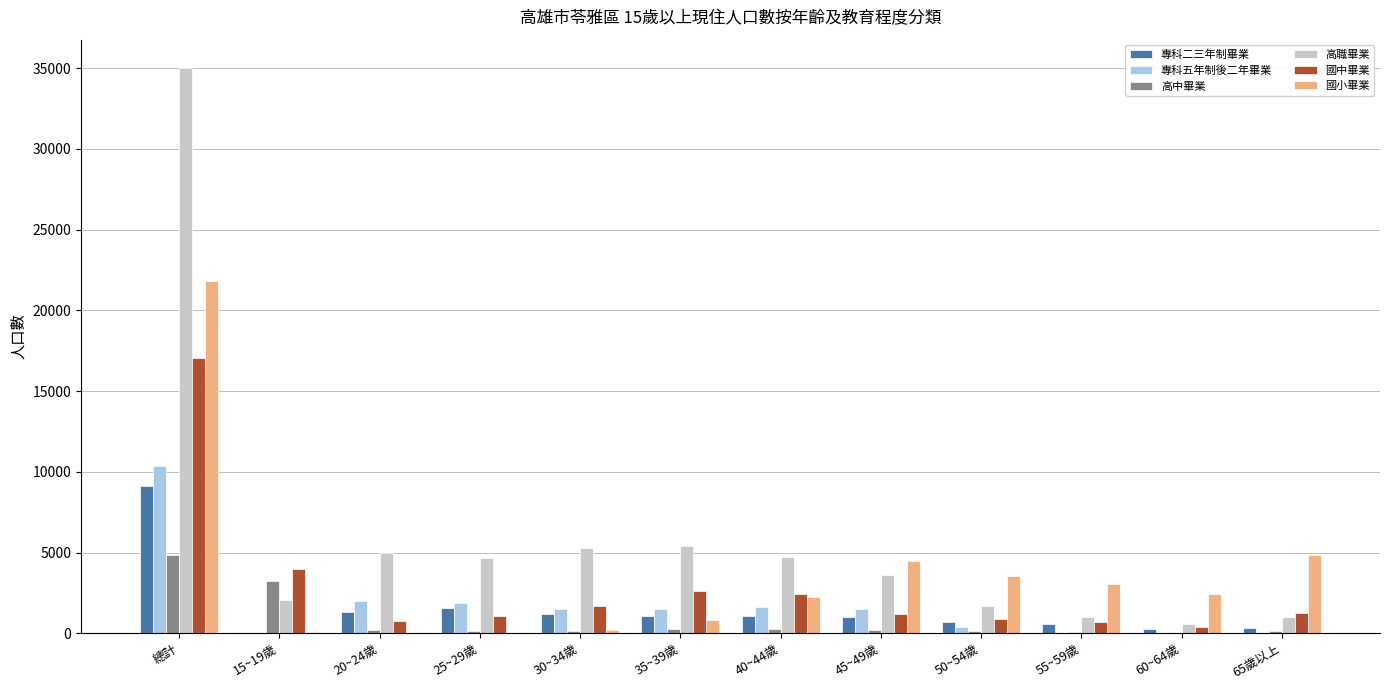

True or false: 高中畢業 has a value of 43 at 60~64歲.

True